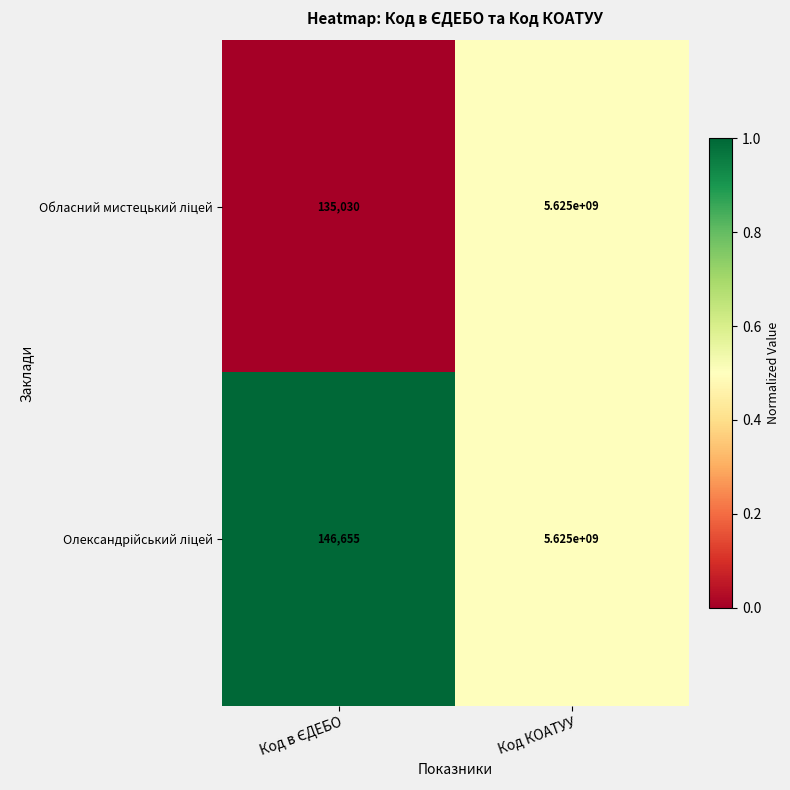

What is the total value across all series at Код КОАТУУ?

11250000000